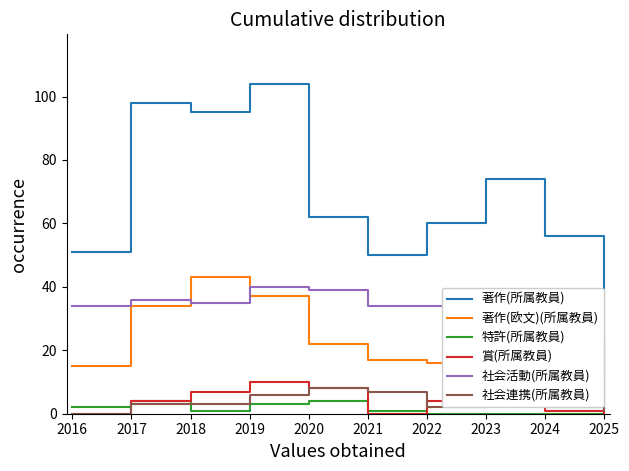

What is the total value across all series at 2020?

143